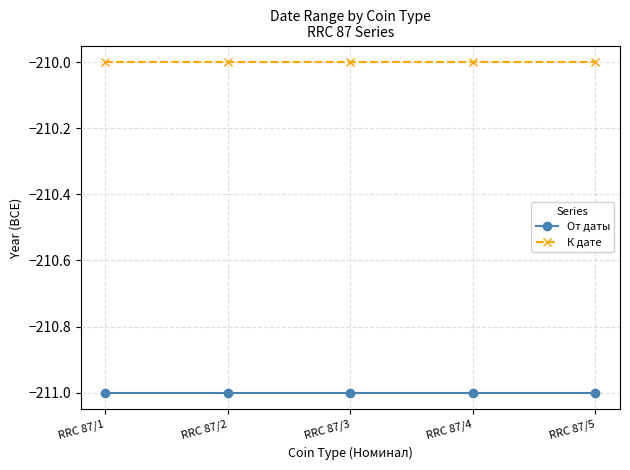

How many data points does each series have?

5